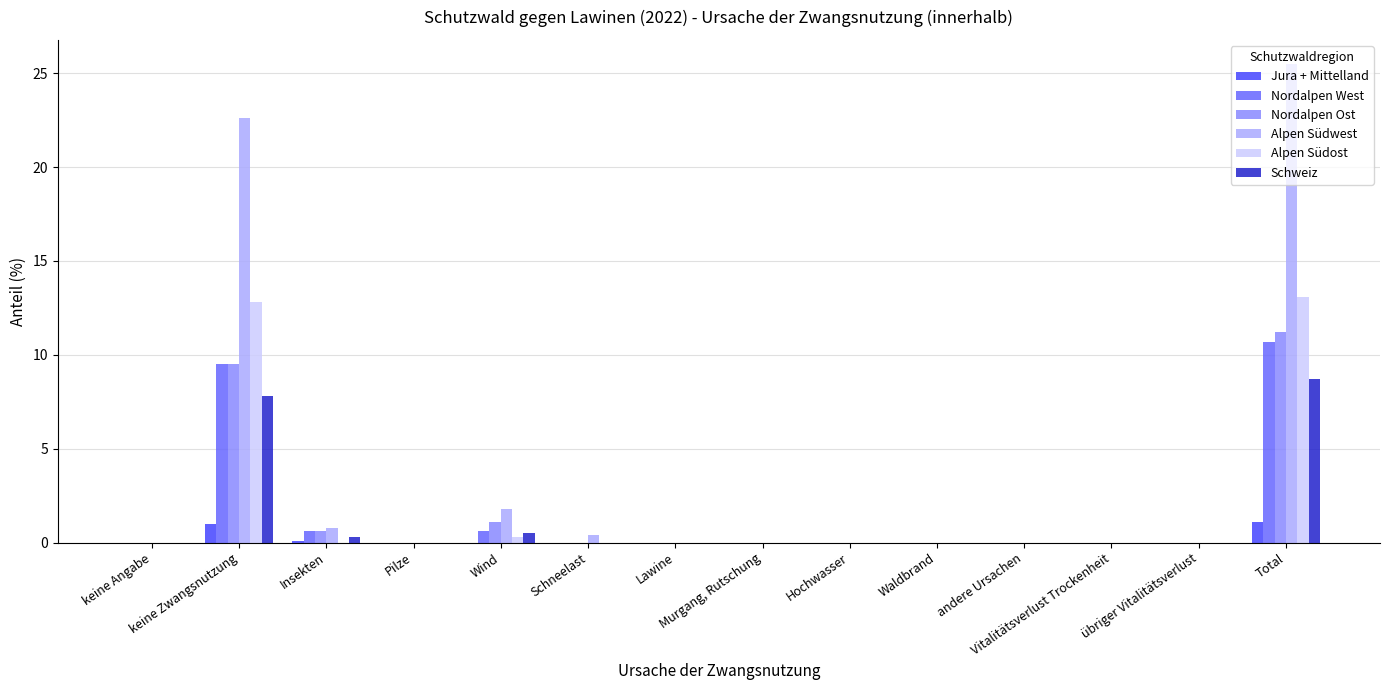

Which series has the largest total across all categories?

Alpen Südwest